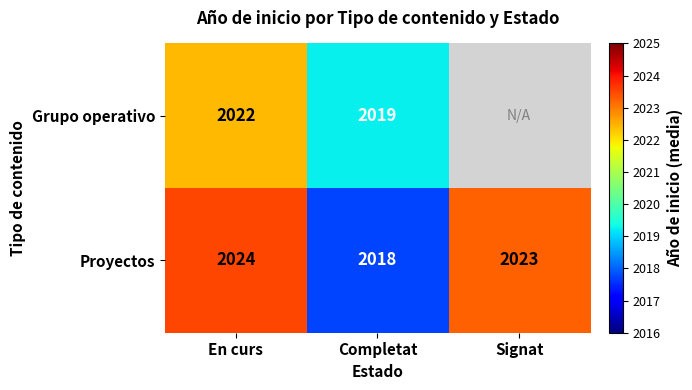

At which label does Proyectos first exceed 2023?

En curs